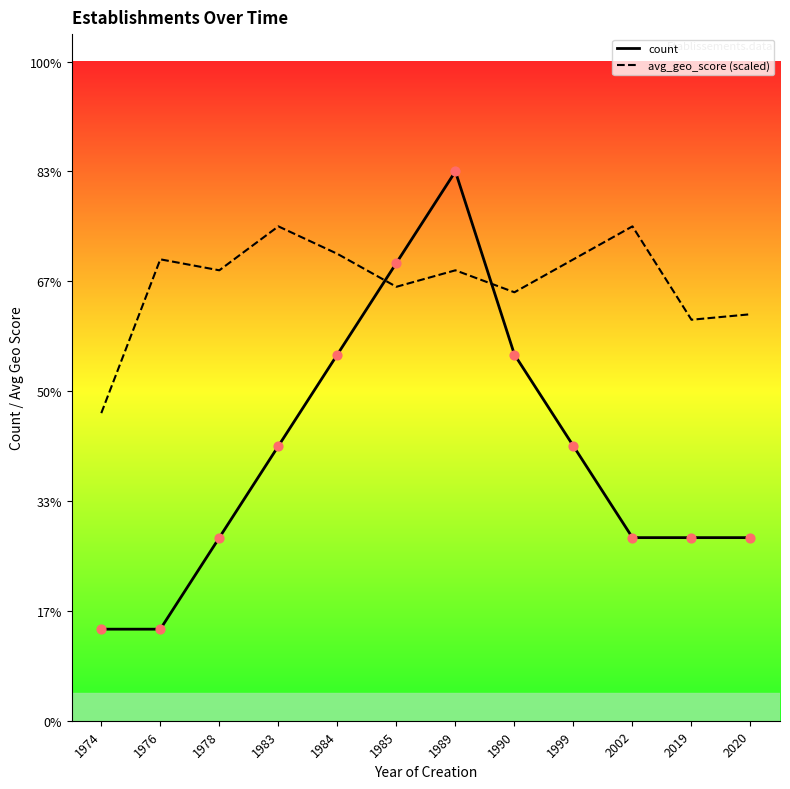

Which series has the widest spread of Y values?

count